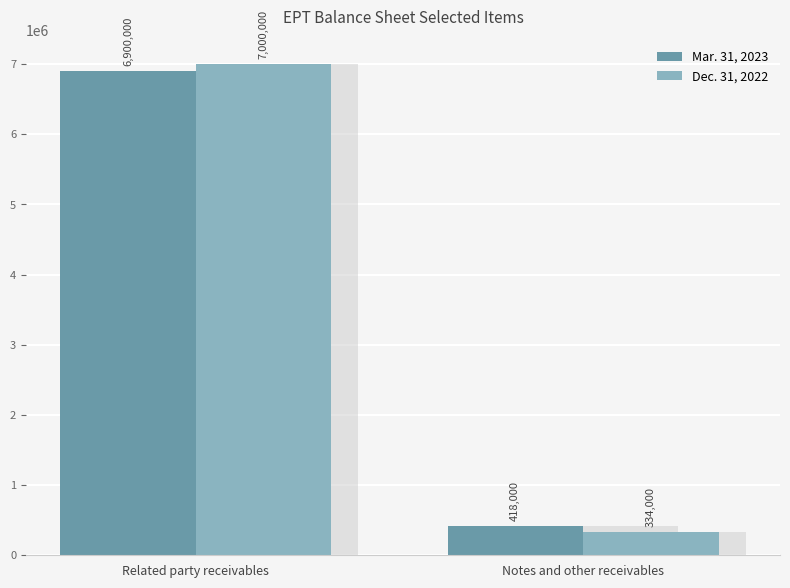

How many values in the Dec. 31, 2022 series are below 7000000?

1